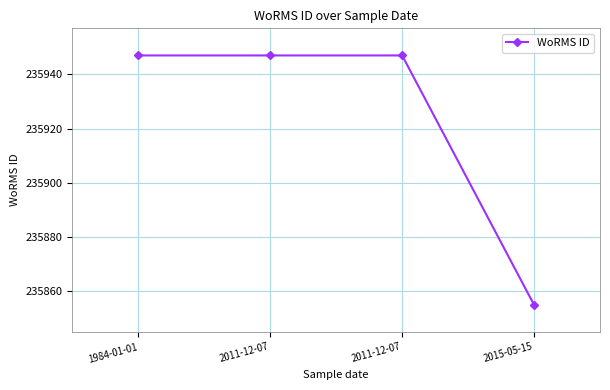

True or false: there are more than 0 points higher than both neighbors.

False